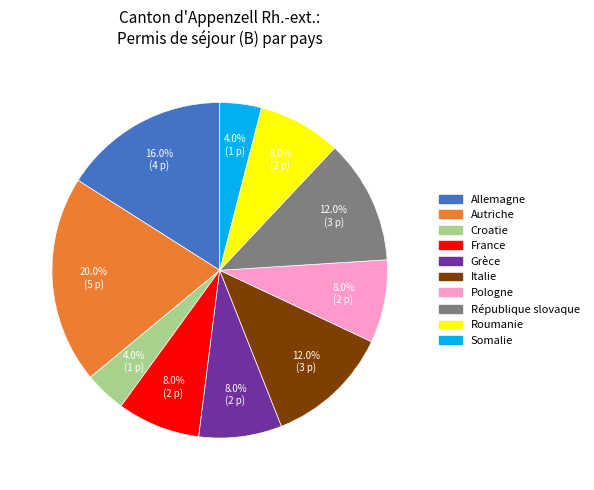

Combined, what portion of the pie is Allemagne and Croatie?

20.0%